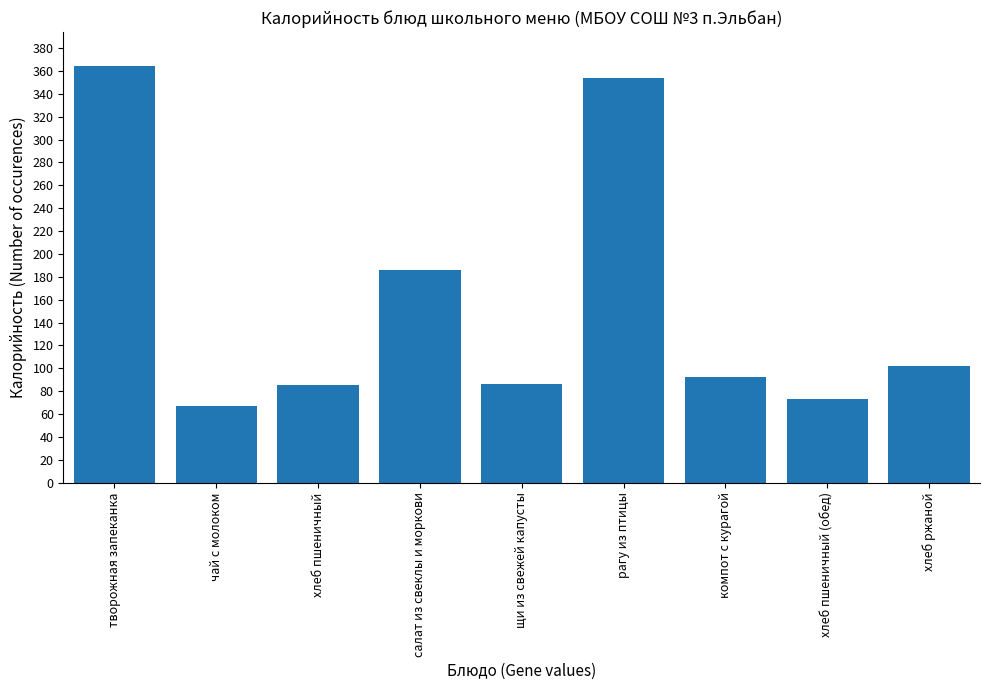

The chart shows a value of 127.3 at компот с курагой. True or false?

False